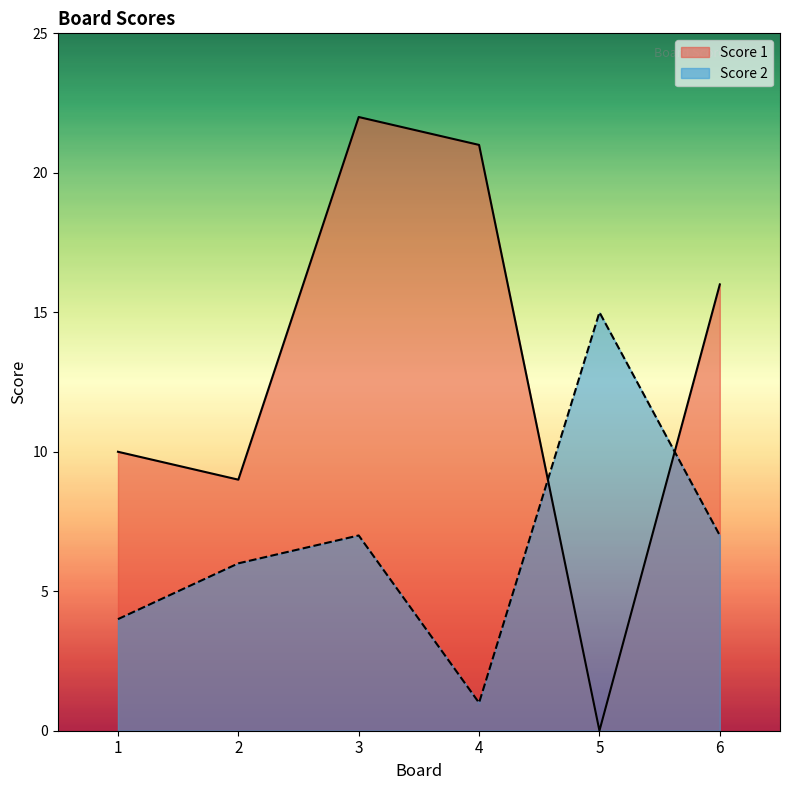

Which series changed the most between 3 and 4?

Score 2